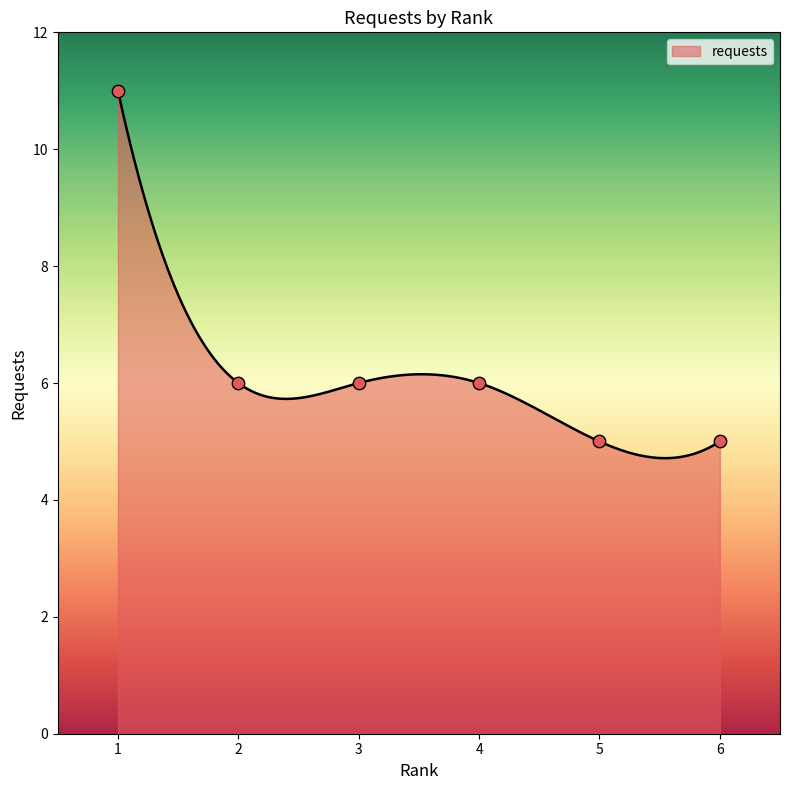

What is the change in value from 2 to 6?

-1